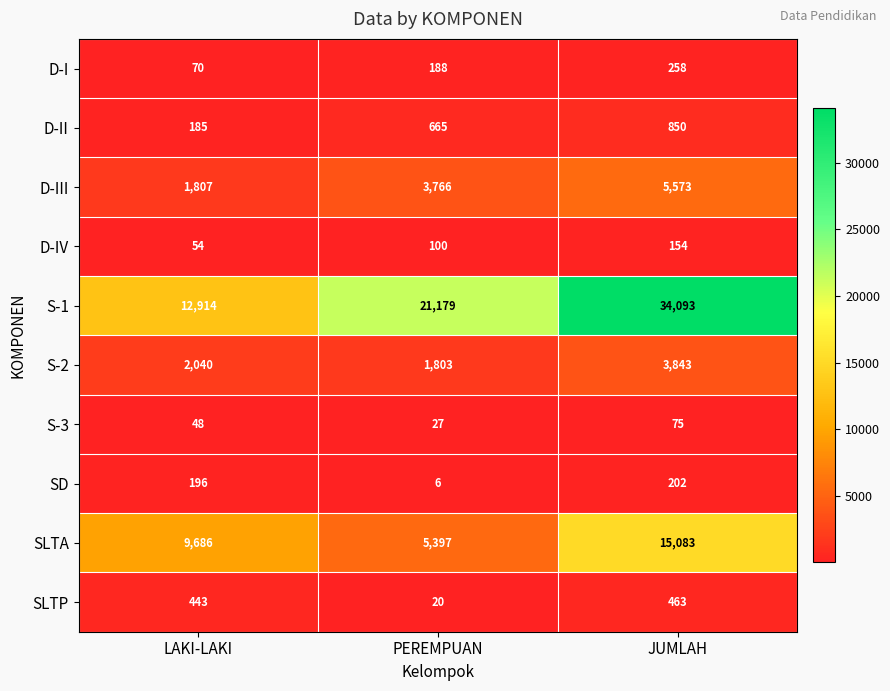

Read the SLTA value at JUMLAH.

15083